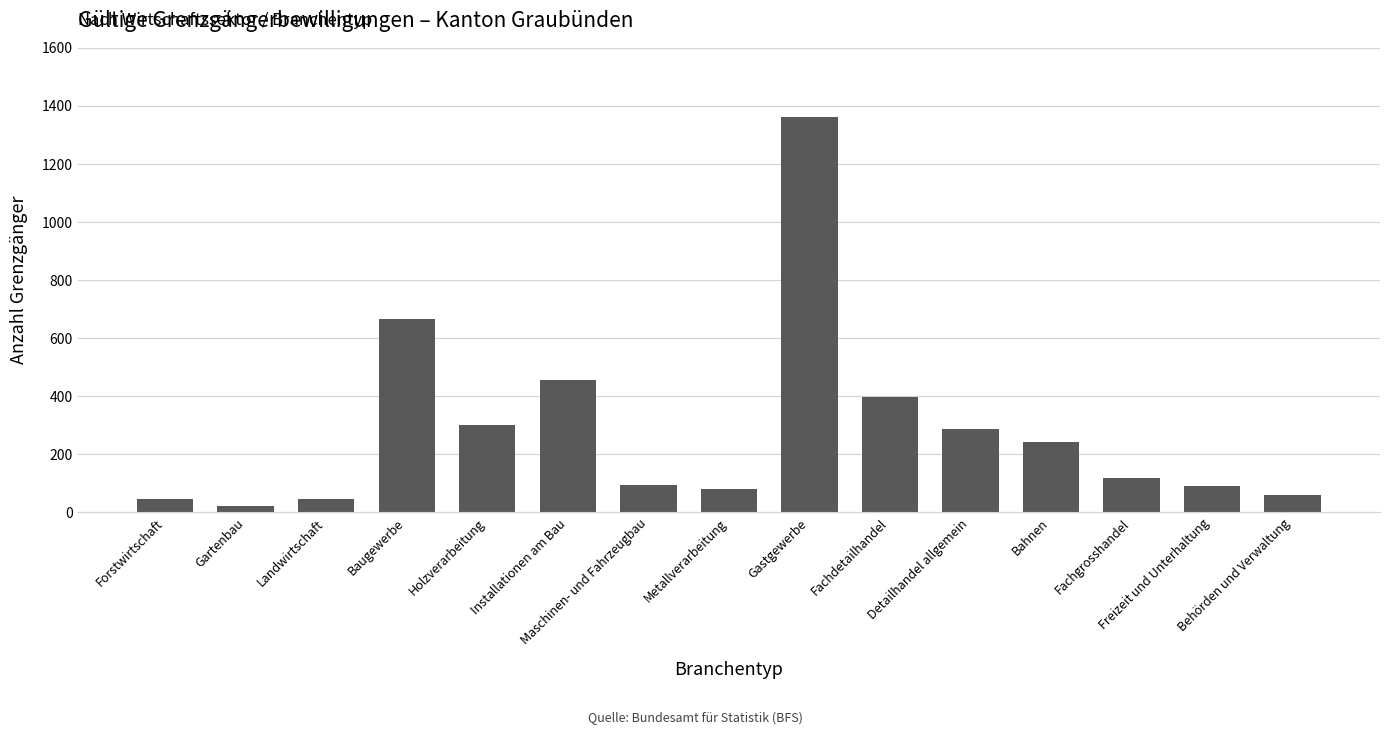

What is the value of the 5th bar from the left?

301